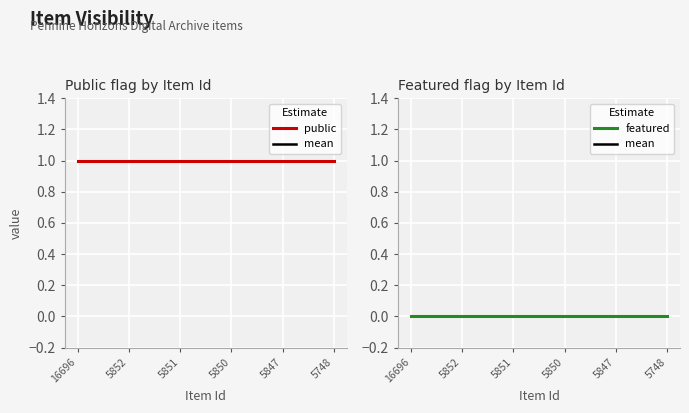

Which category has the lowest value across all series?

16696